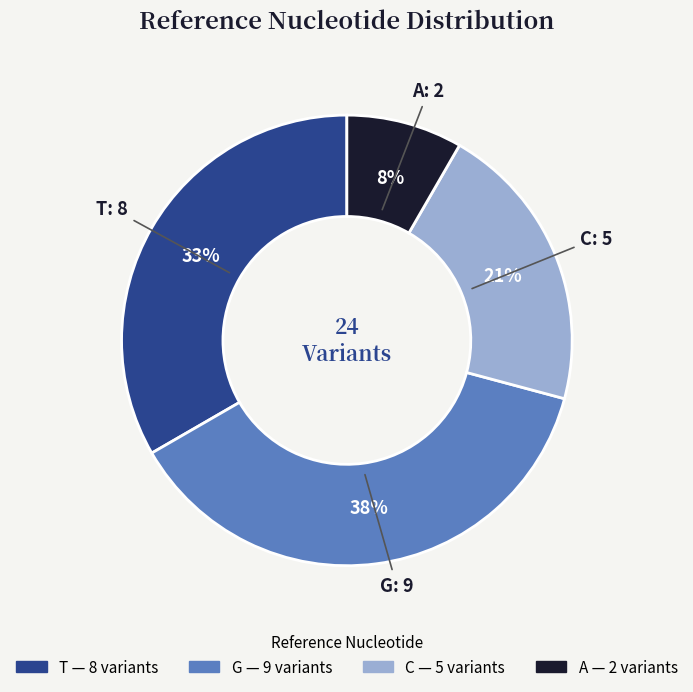

Approximately how many times larger is the value at A compared to G?

0.2